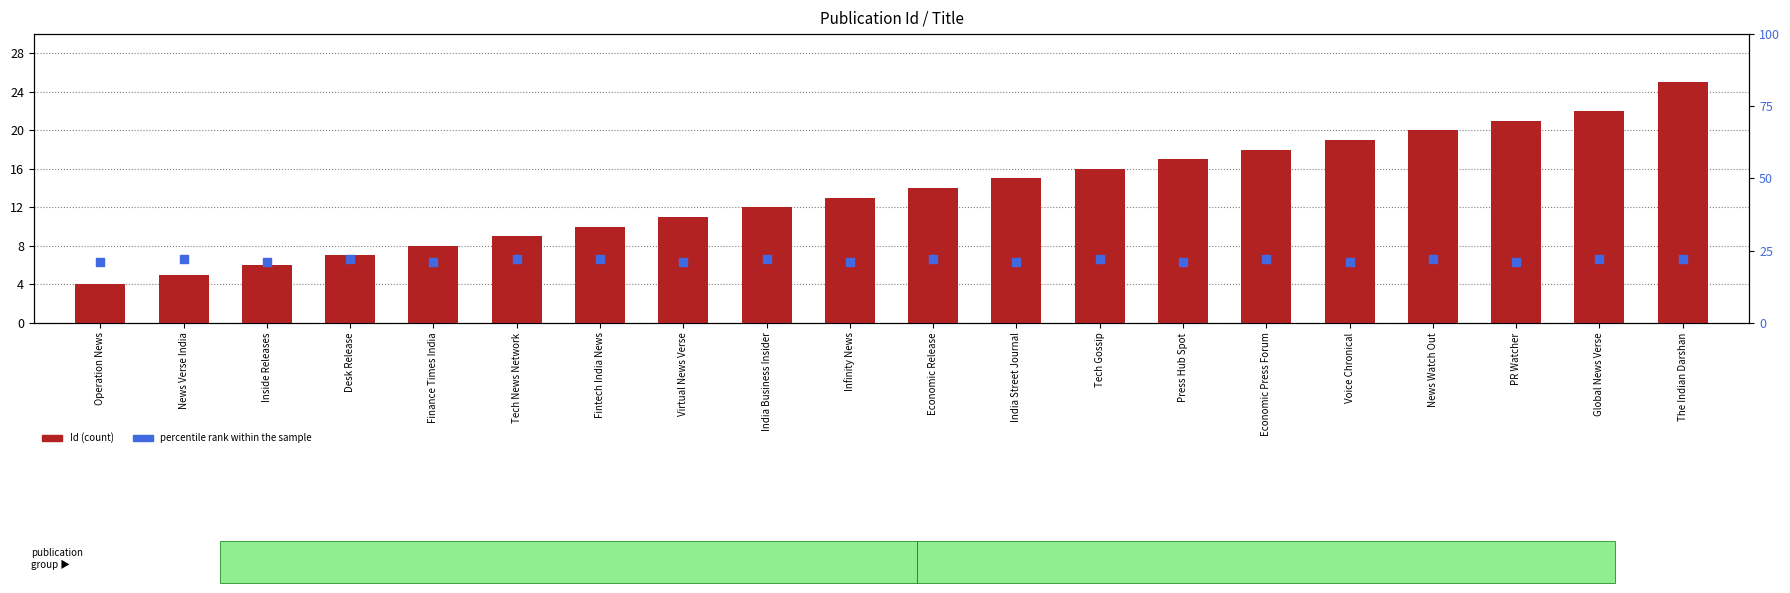

What is the total value across all series at Tech News Network?

31